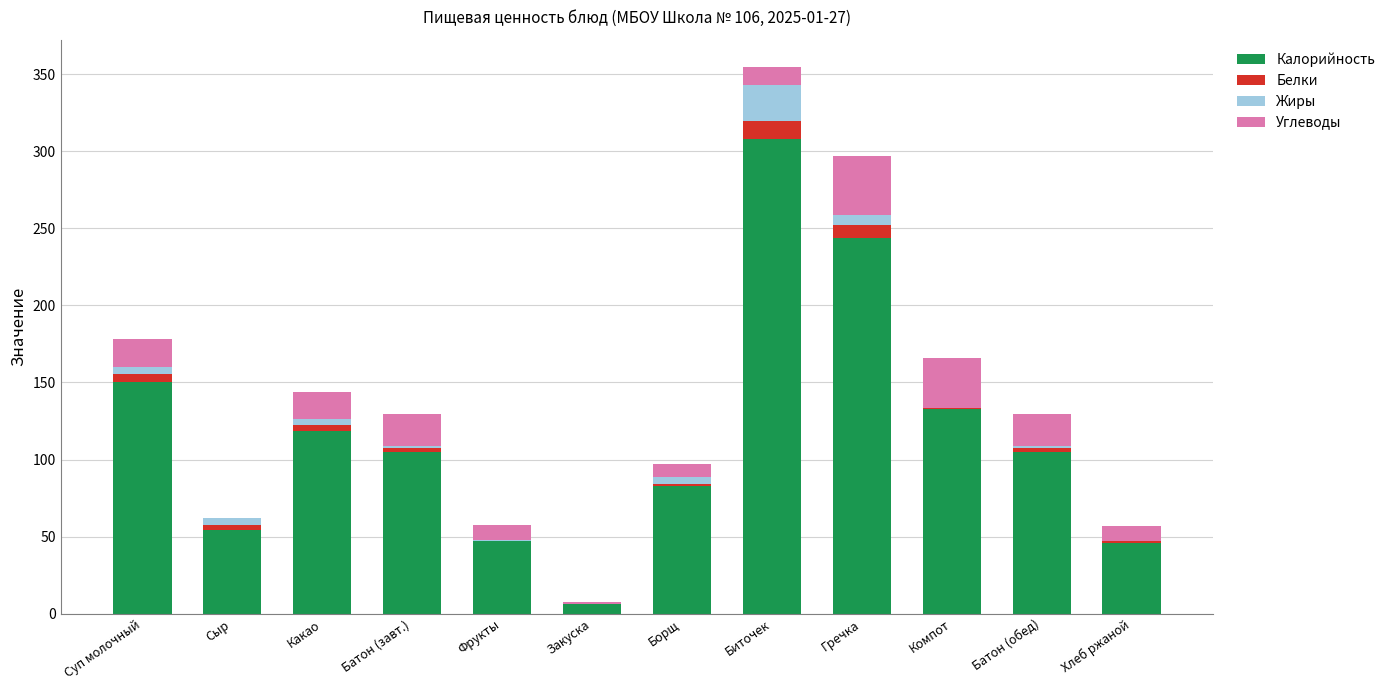

At which label does Калорийность reach its peak?

Биточек